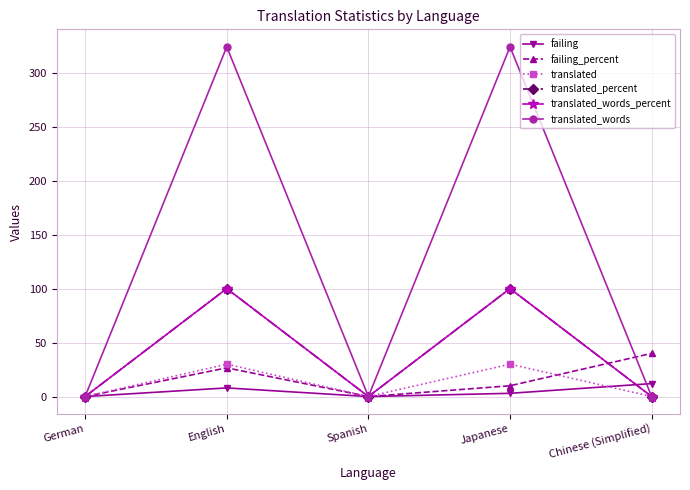

How many interior local valleys does the translated_percent series have?

1